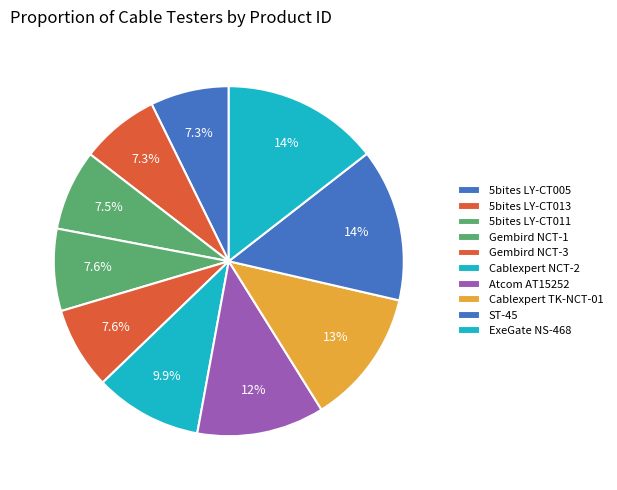

How many segments does this pie chart have?

10